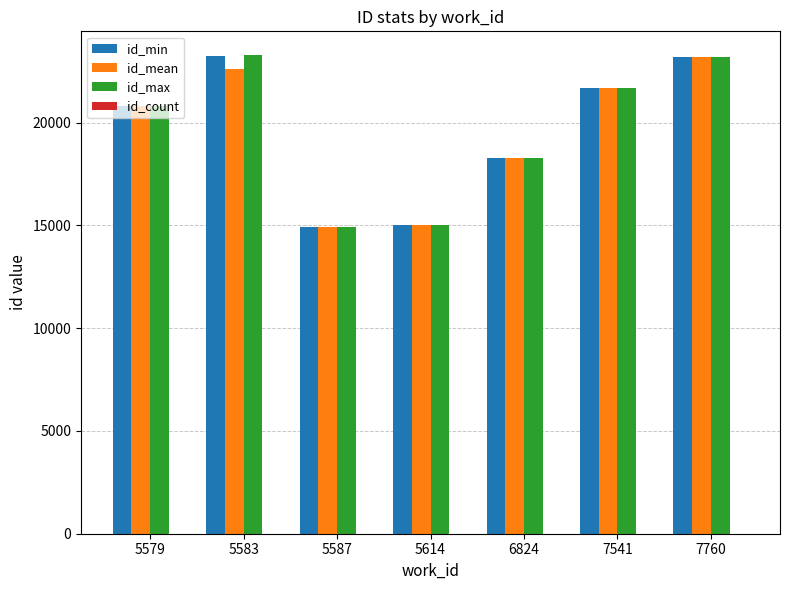

Between 5583 and 5587, which series saw the biggest shift?

id_max